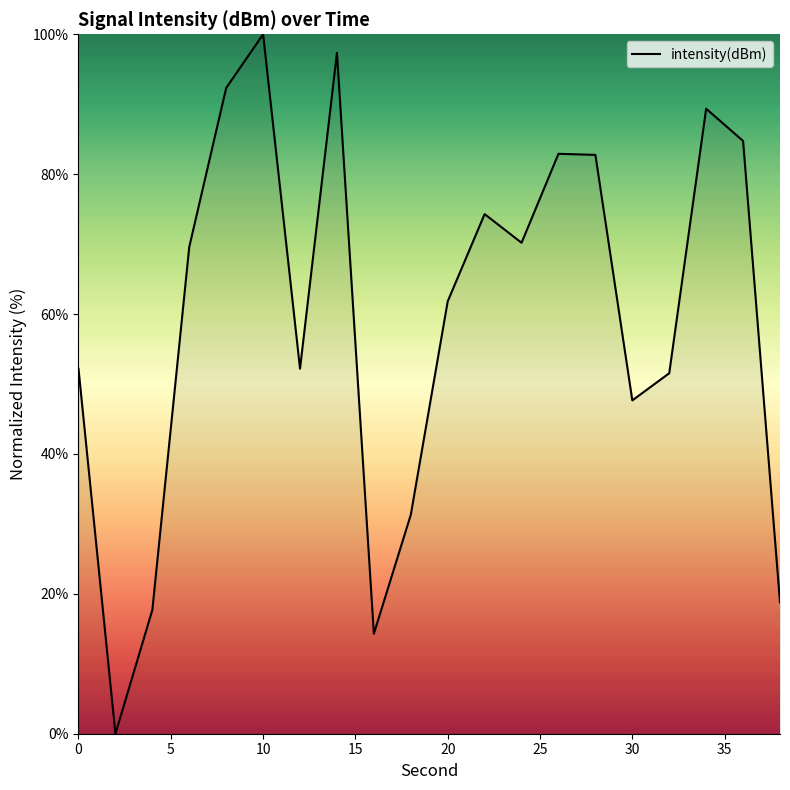

What is the greatest value displayed?

100.0